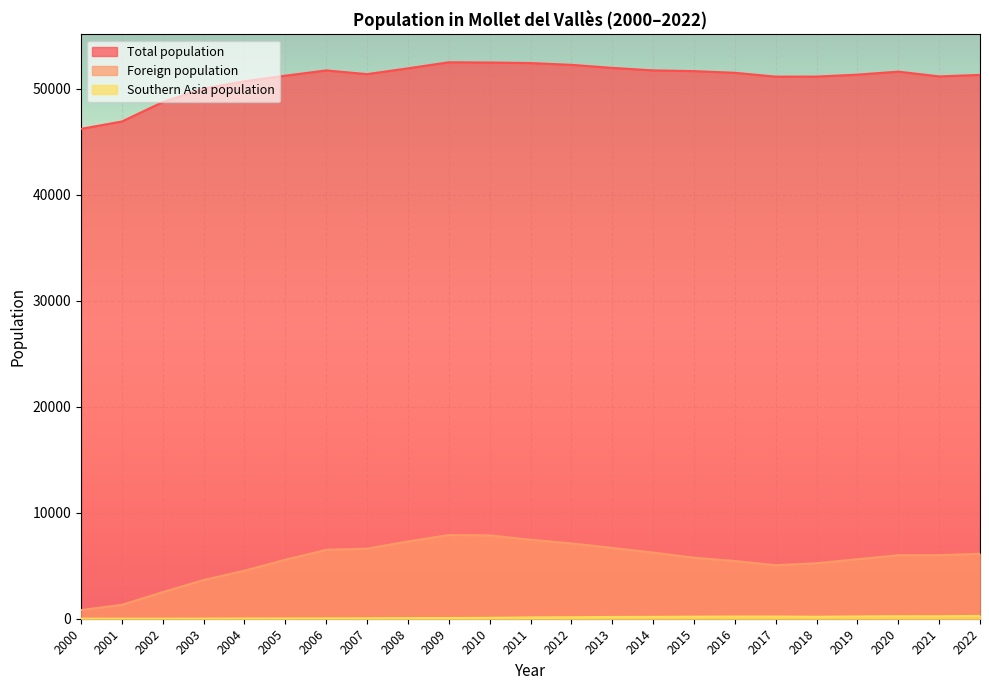

The value of Foreign population at 2006 is 6501. True or false?

True